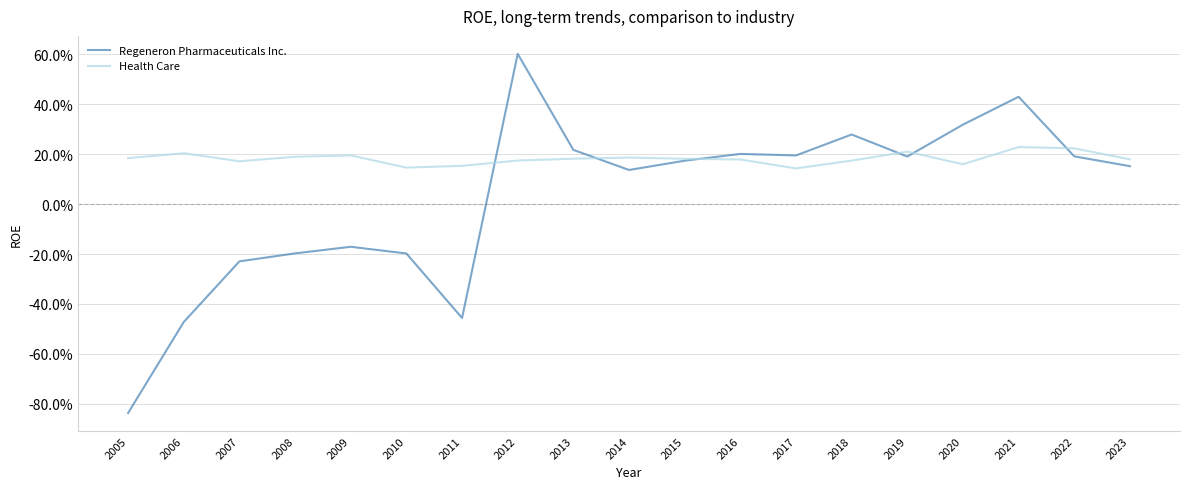

Which series has the largest range (max minus min)?

Regeneron Pharmaceuticals Inc.